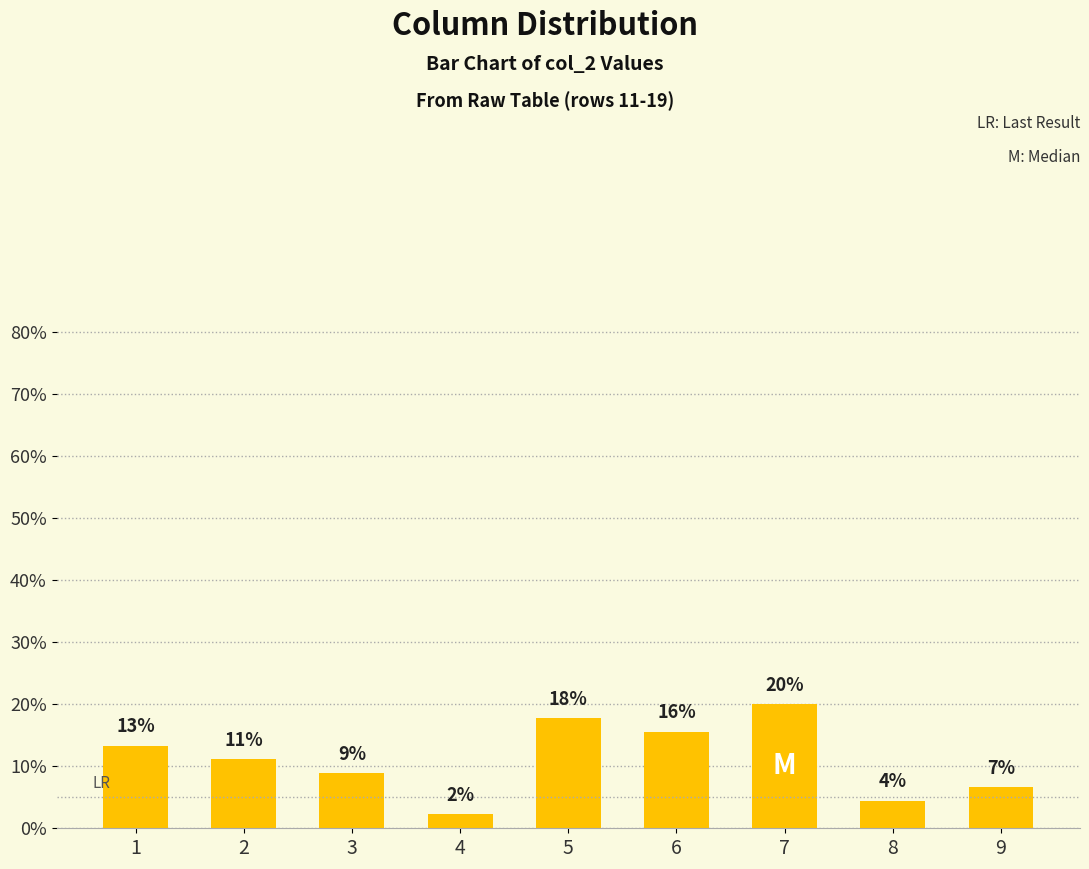

How many bars are there in total?

9